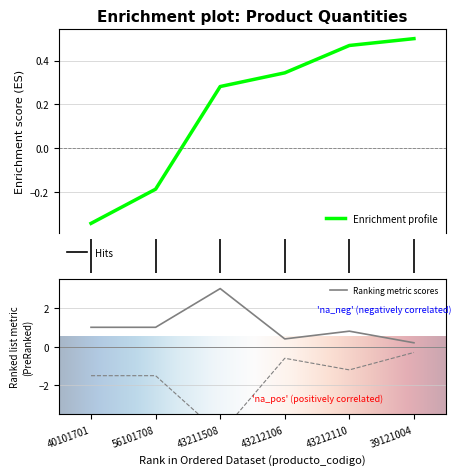

How many points are lower than both their immediate neighbors (excluding endpoints)?

1